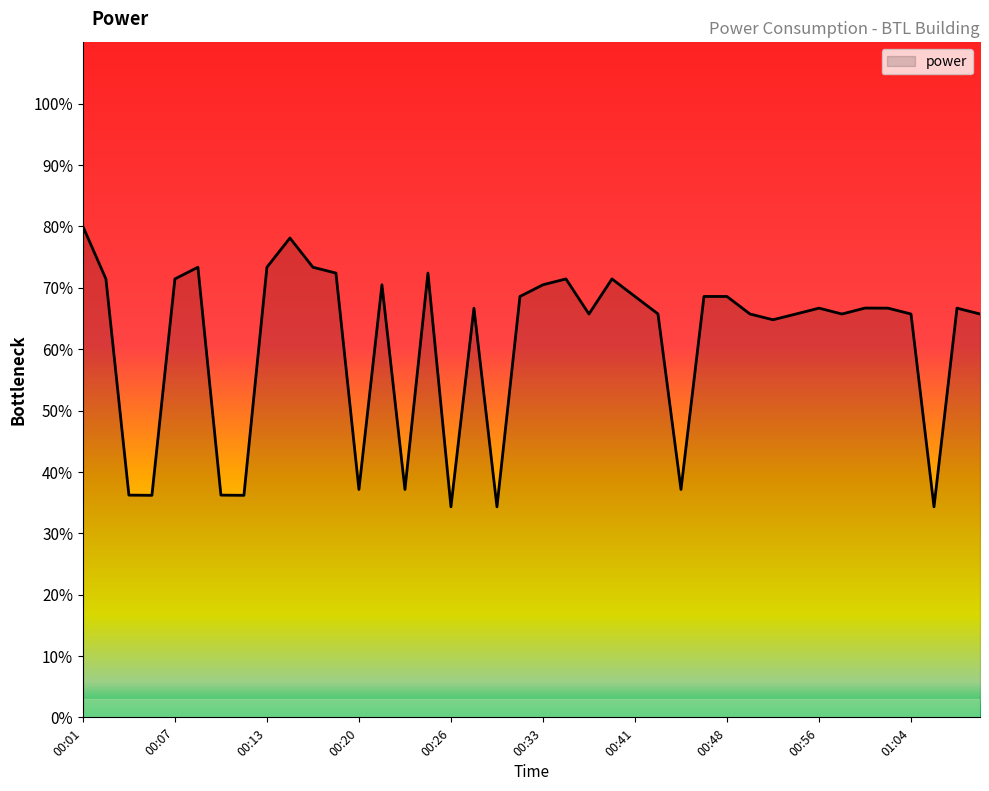

Reading left to right, transcribe all the data shown in this chart.

80.0	71.4	36.2	36.2	71.4	73.3	36.2	36.2	73.3	78.1	73.3	72.4	37.1	70.5	37.1	72.4	34.3	66.7	34.3	68.6	70.5	71.4	65.7	71.4	68.6	65.7	37.1	68.6	68.6	65.7	64.8	65.7	66.7	65.7	66.7	66.7	65.7	34.3	66.7	65.7